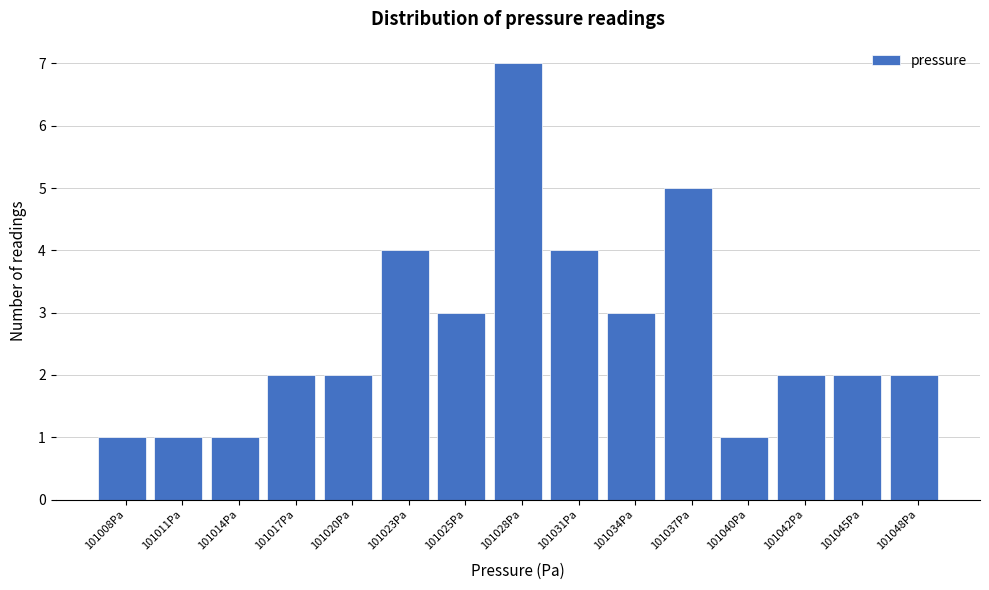

Reading left to right, transcribe all the data shown in this chart.

101008Pa=1	101011Pa=1	101014Pa=1	101017Pa=2	101020Pa=2	101023Pa=4	101025Pa=3	101028Pa=7	101031Pa=4	101034Pa=3	101037Pa=5	101040Pa=1	101042Pa=2	101045Pa=2	101048Pa=2